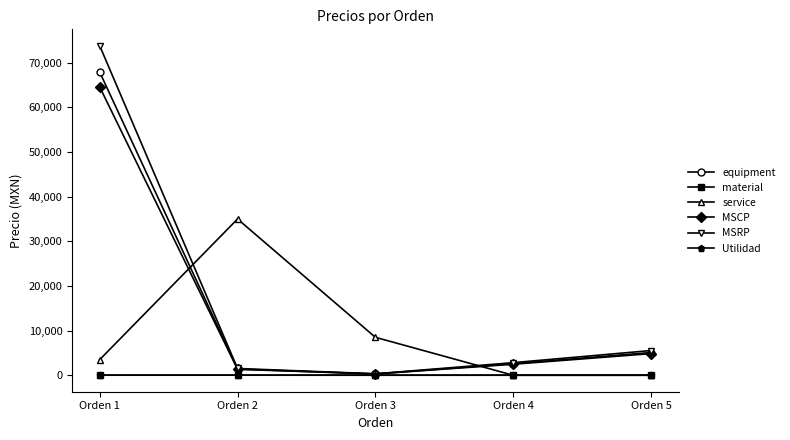

At which category does the chart reach its peak across all series?

Orden 1